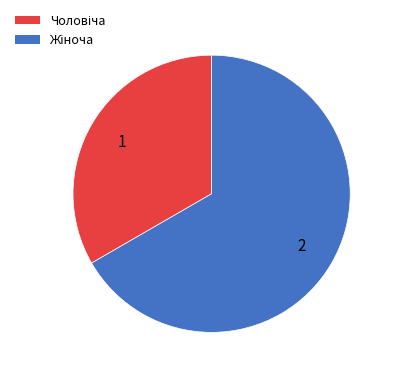

Is there any slice that represents more than half of the pie?

Yes